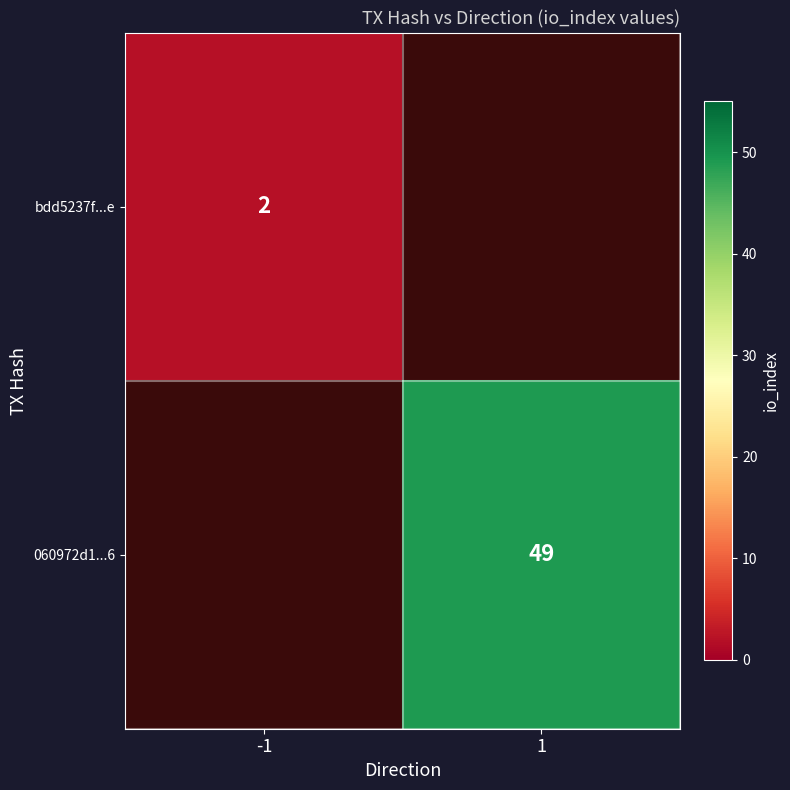

Is the value of 060972d1...6 at 1 greater than the value of bdd5237f...e at -1?

Yes